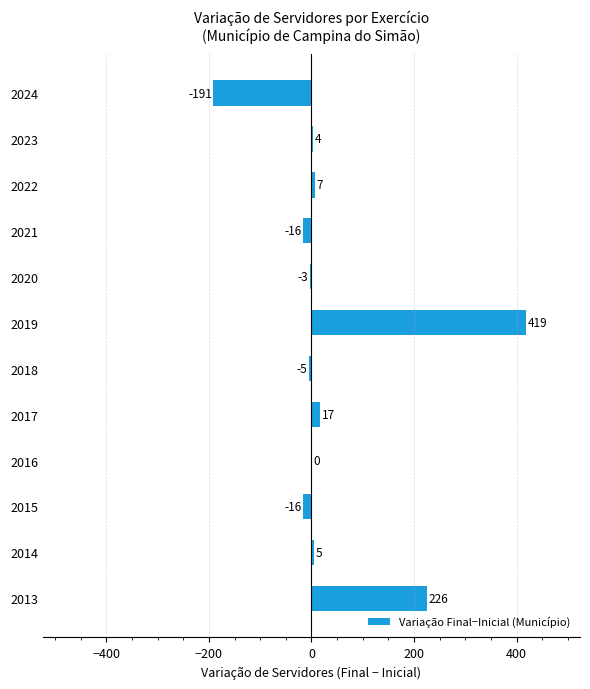

Which category has the highest value across all series?

2019